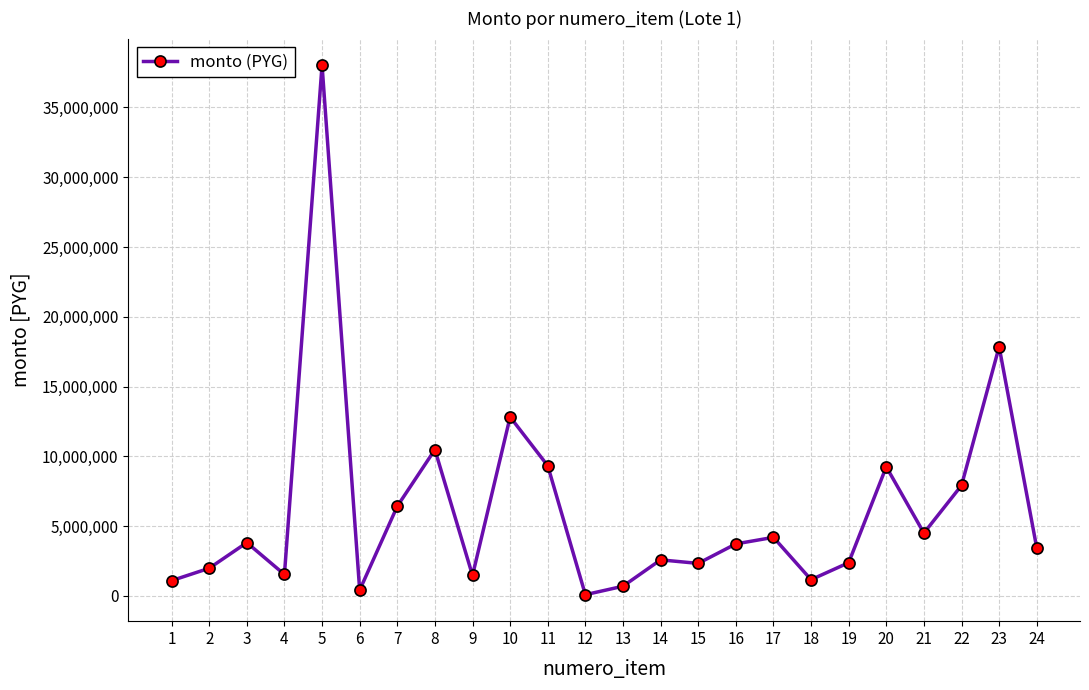

Approximately how many times larger is the value at 20 compared to 7?

1.4